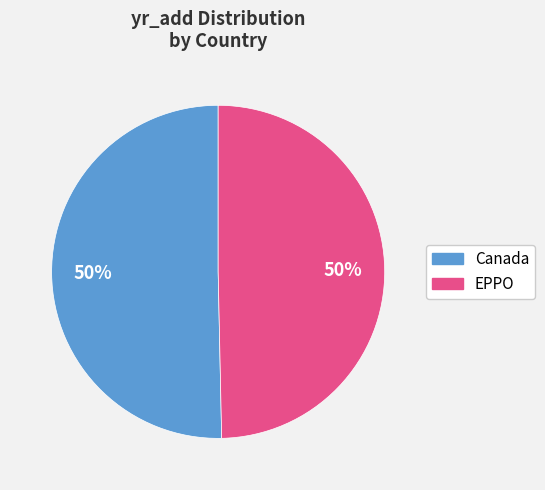

To the nearest percent, what is the combined percentage of EPPO and Canada?

100%